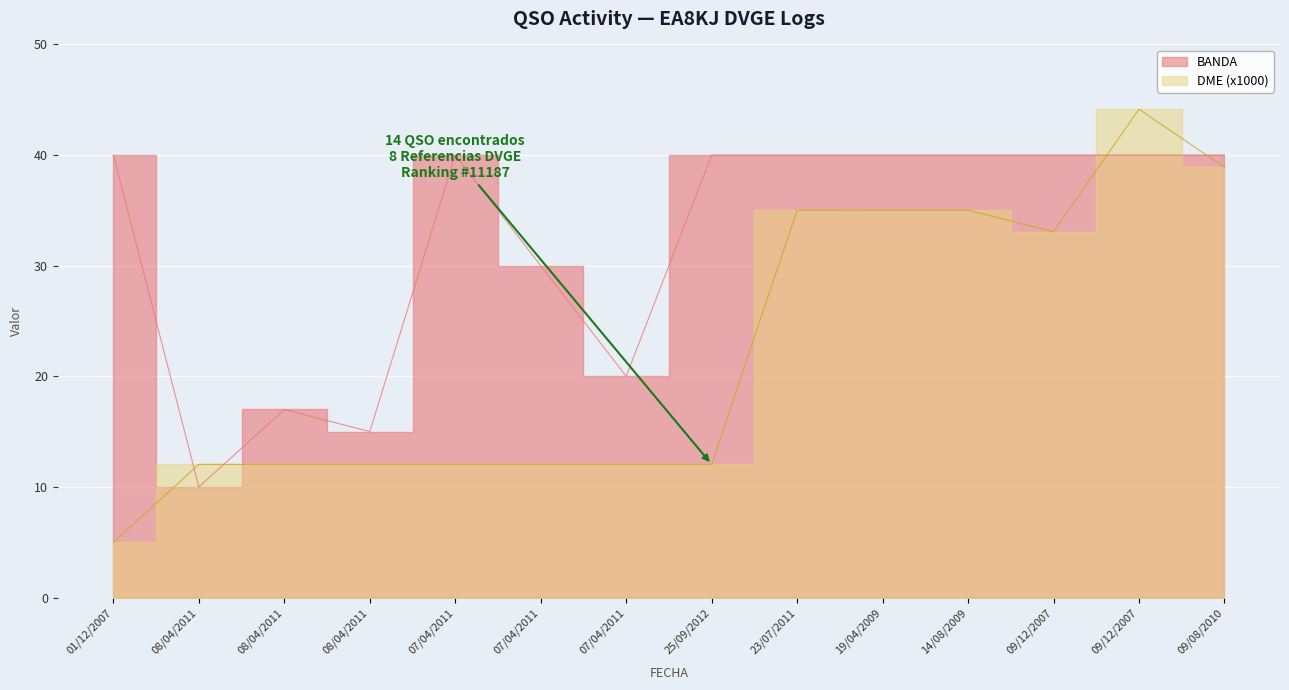

What is the sum of all BANDA values?

452.0